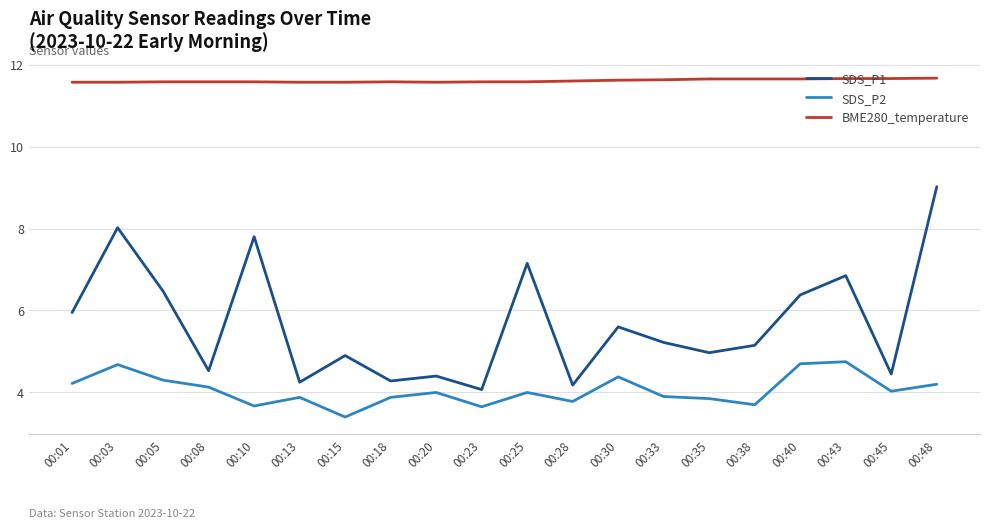

Which series changed the most between 00:38 and 00:48?

SDS_P1